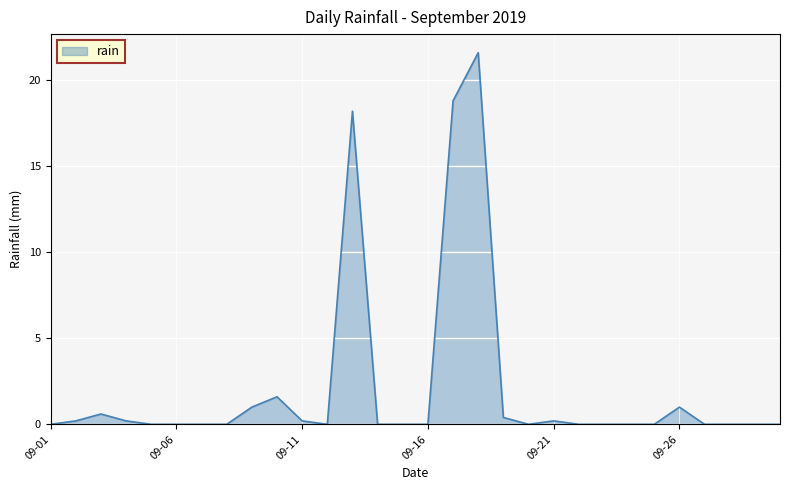

What is the difference between the maximum and minimum values?

21.6